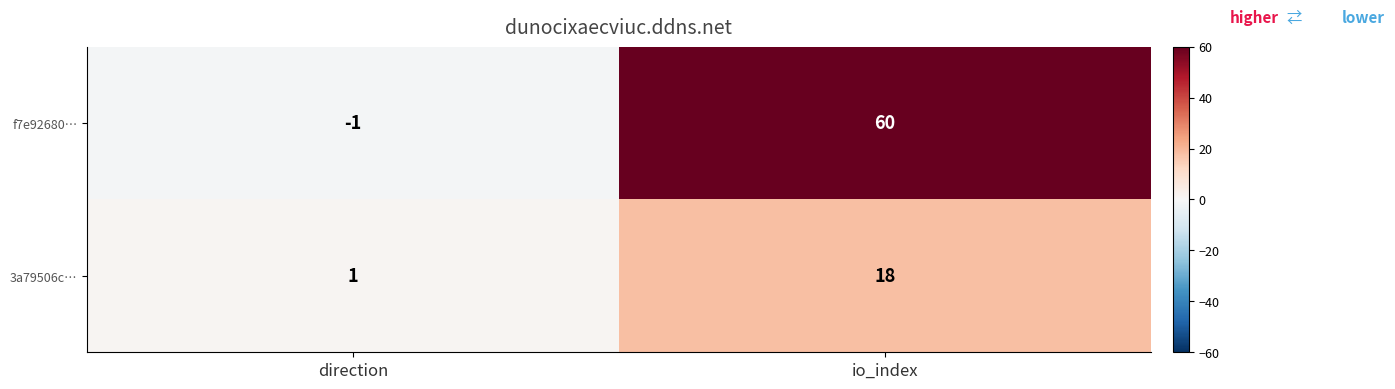

At which category does the chart reach its peak across all series?

io_index